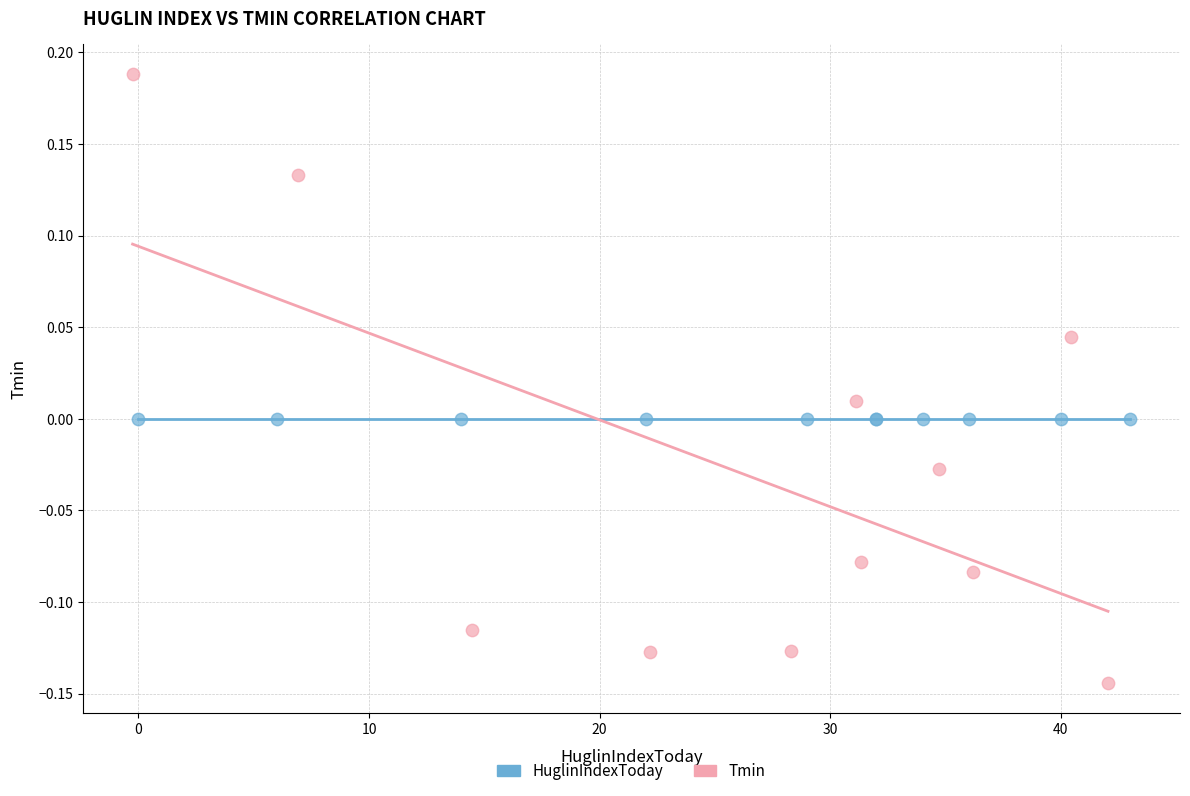

What are all the series names shown in the legend?

HuglinIndexToday, Tmin